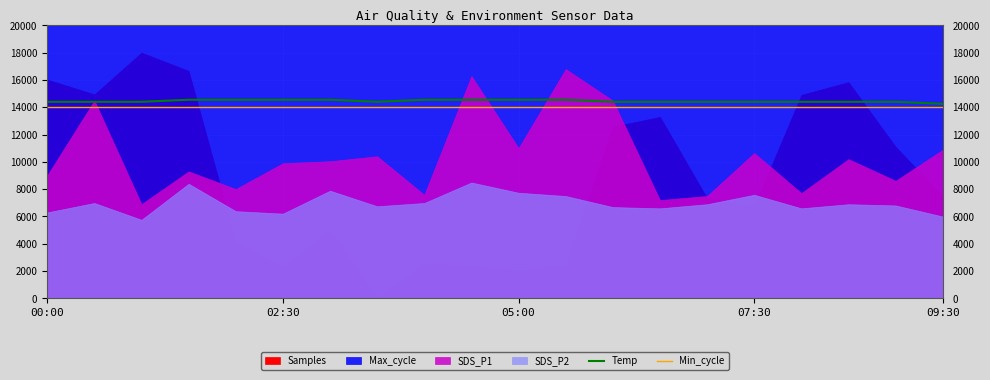

What is the highest value of the Min_cycle series?

14000.0